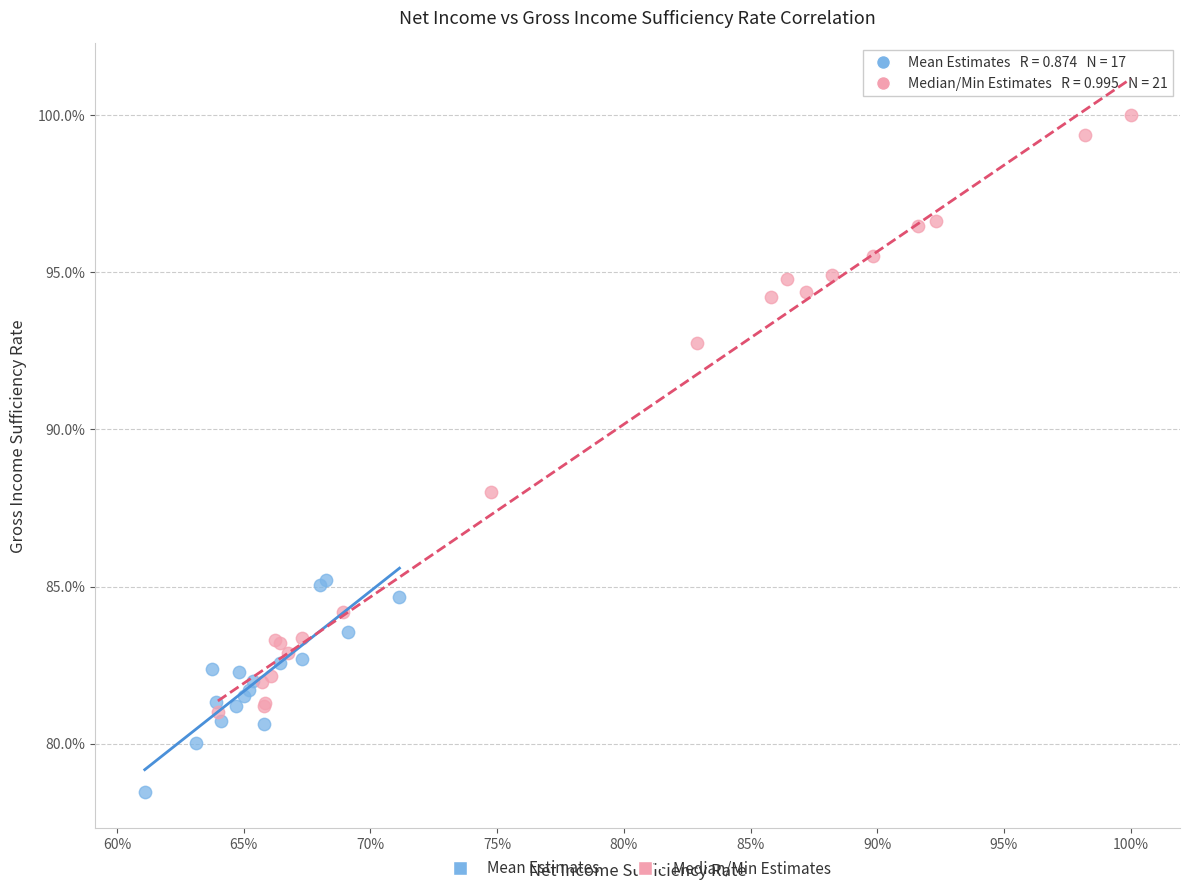

Which series contains the highest Y value?

Median/Min Estimates